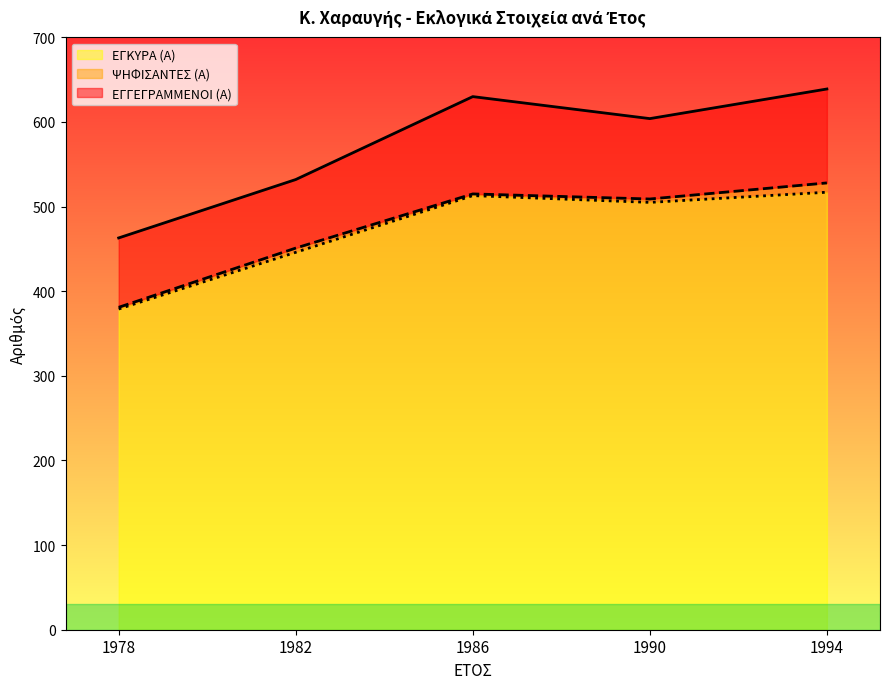

What are all the series names shown in the legend?

ΕΓΚΥΡΑ (Α), ΨΗΦΙΣΑΝΤΕΣ (Α), ΕΓΓΕΓΡΑΜΜΕΝΟΙ (Α)